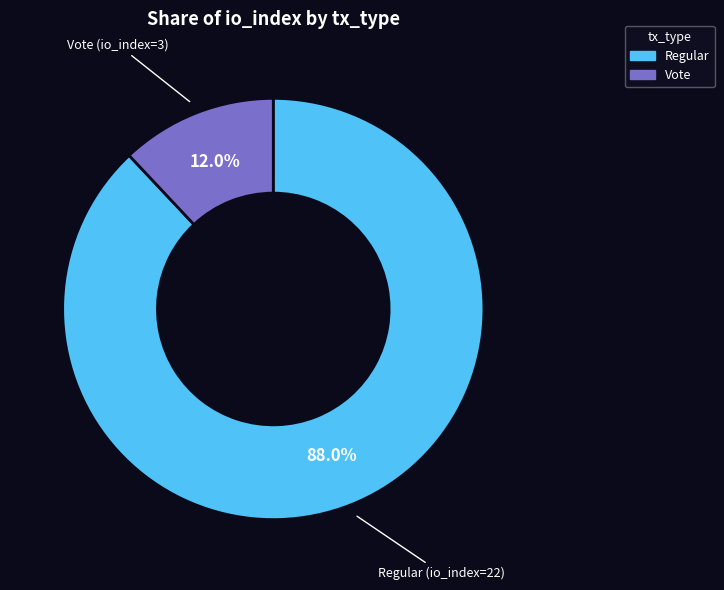

How many slices are in this pie chart?

2